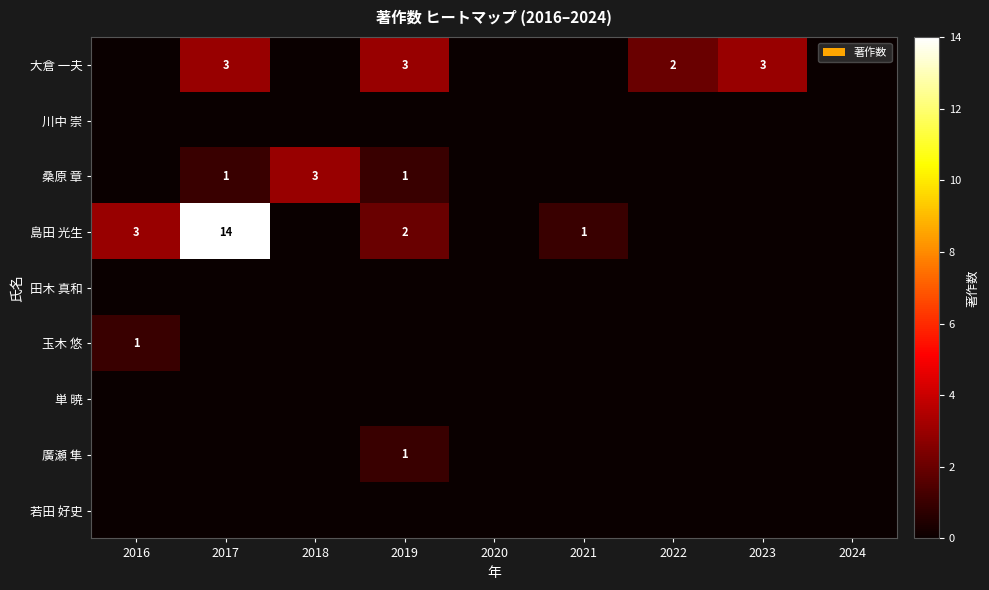

What is the total value across all series at 2018?

3